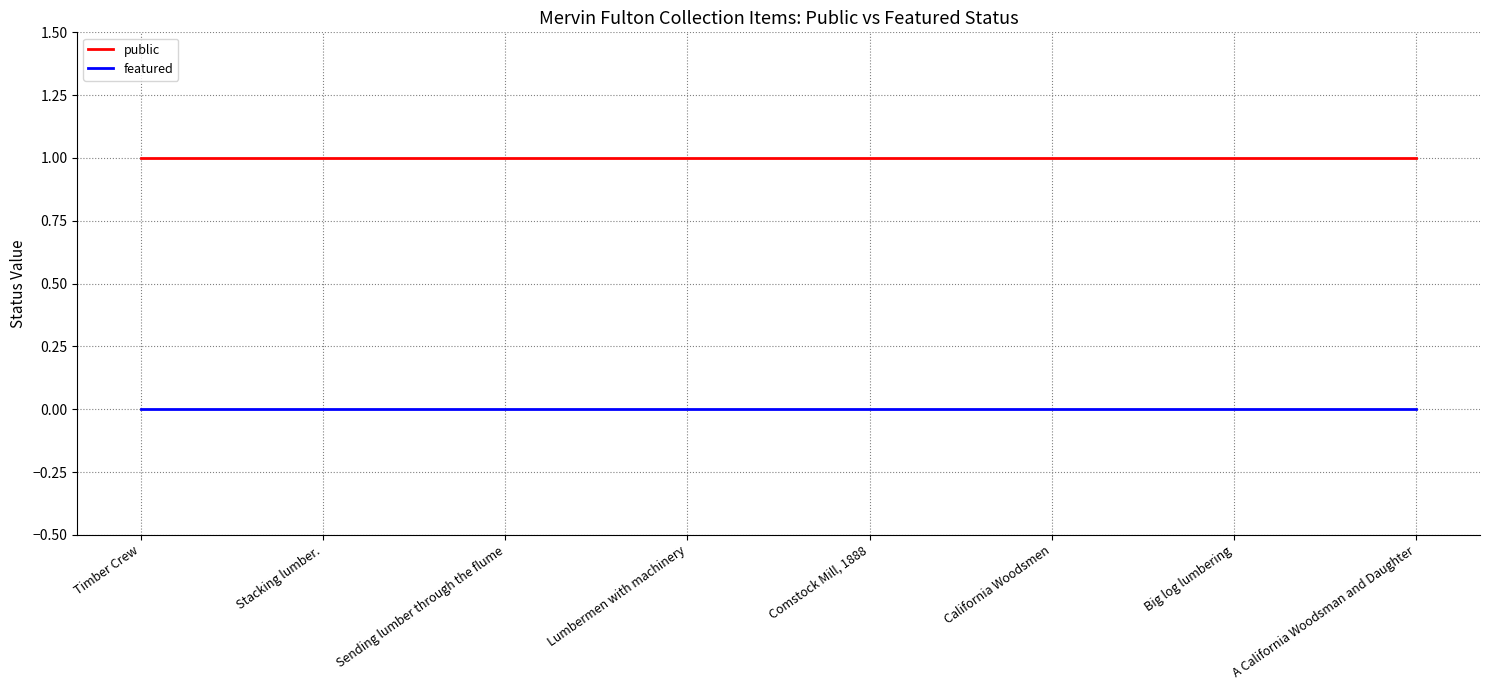

The value of public at Lumbermen with machinery is 2. True or false?

False